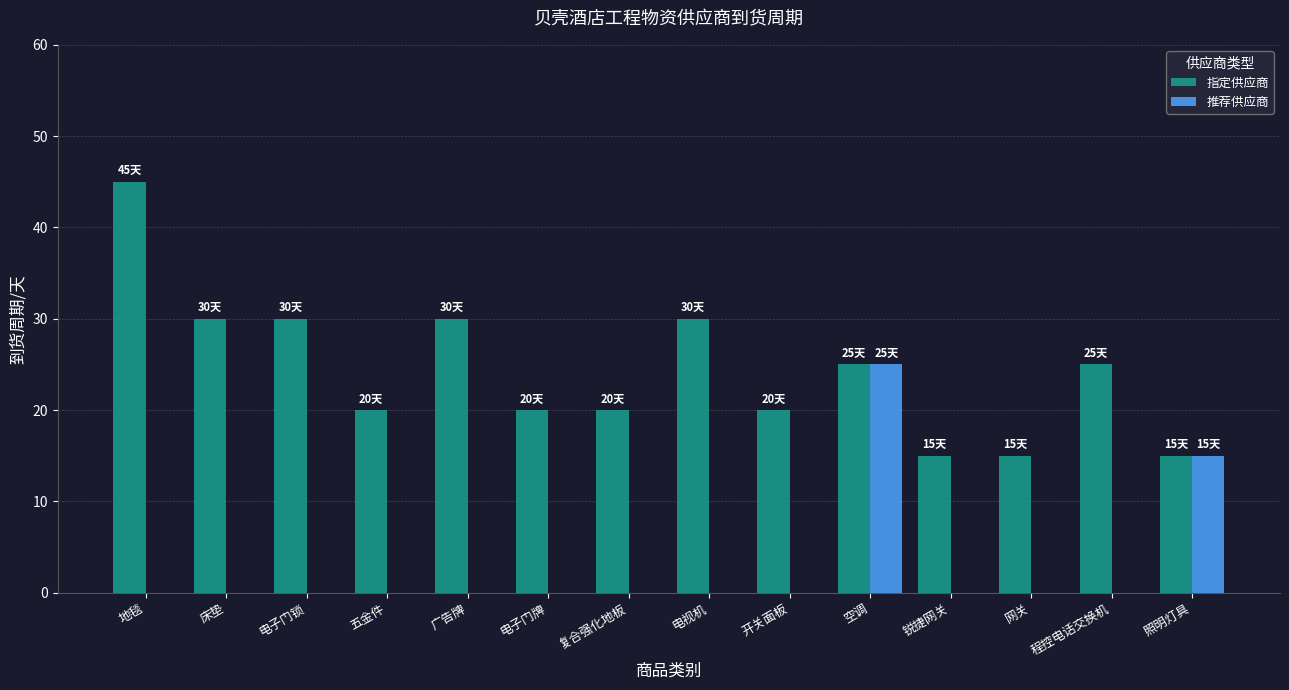

Which series has the largest total across all categories?

指定供应商